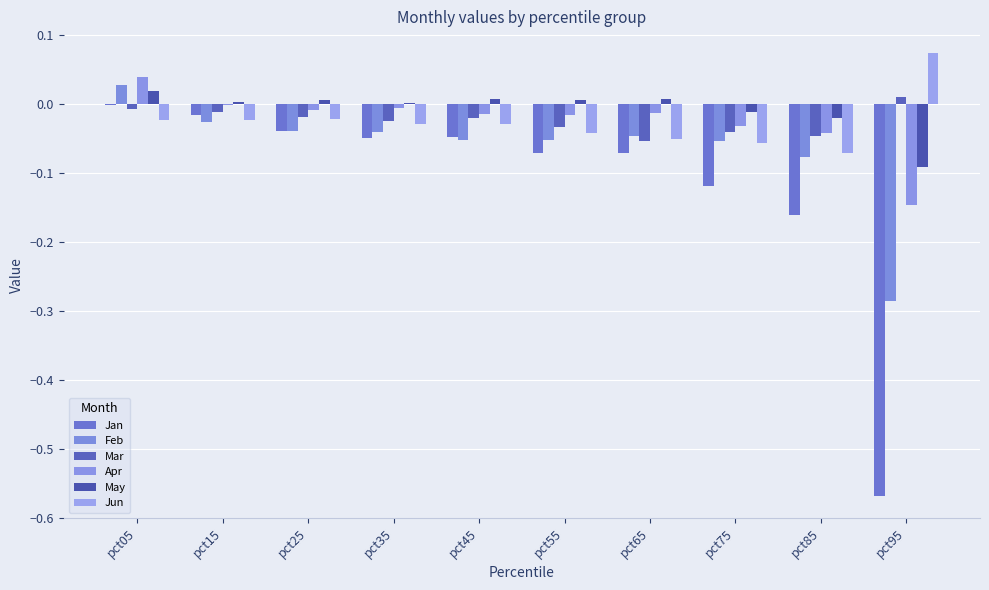

The value of Jan at pct65 is -0.0. True or false?

False